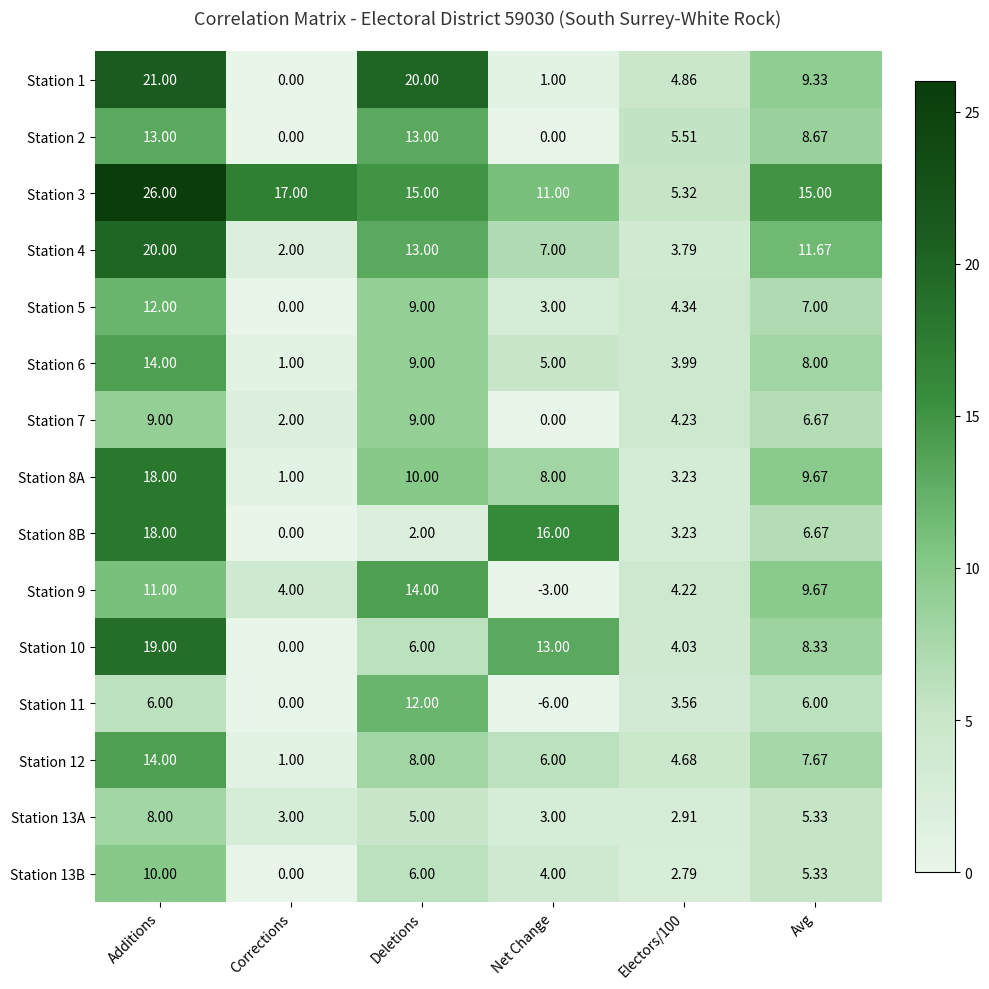

At which label is Station 13B closest to 5?

Avg